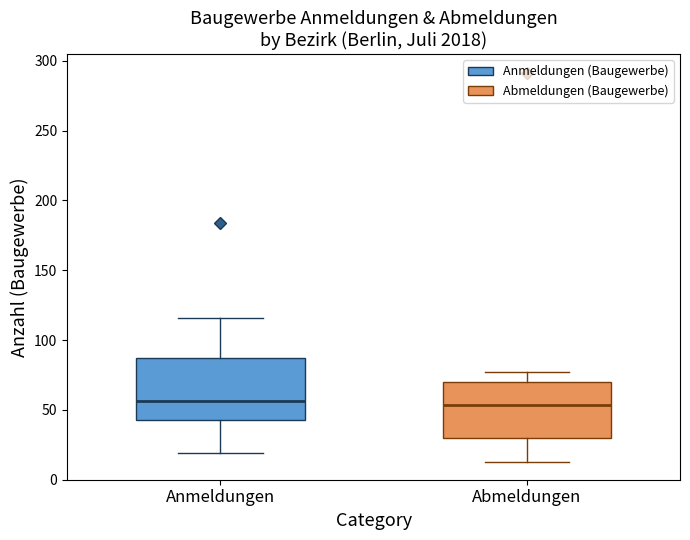

Reading left to right, read every box against the y-axis: the position of its median line, the range the box covers, and the ends of its whiskers. The values are not printed on the chart, so give them approximately, as read against the axis.

Anmeldungen: median 55, box 45 to 90, whiskers 20 to 115
Abmeldungen: median 55, box 30 to 70, whiskers 15 to 75